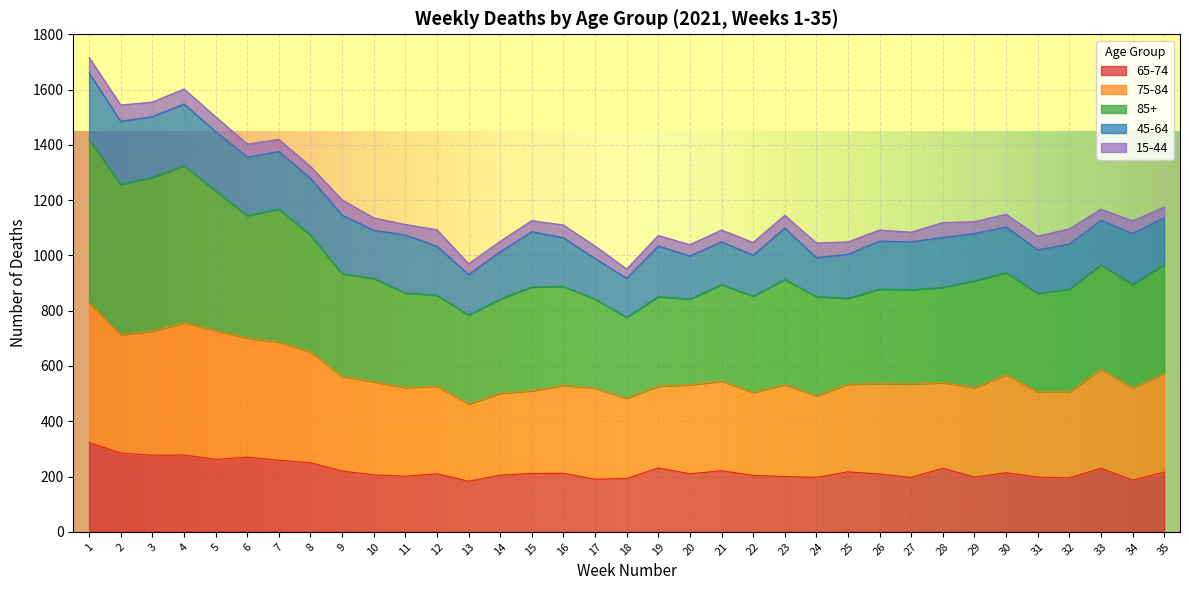

What is the value of the 85+ point at the 14th from the left?

842